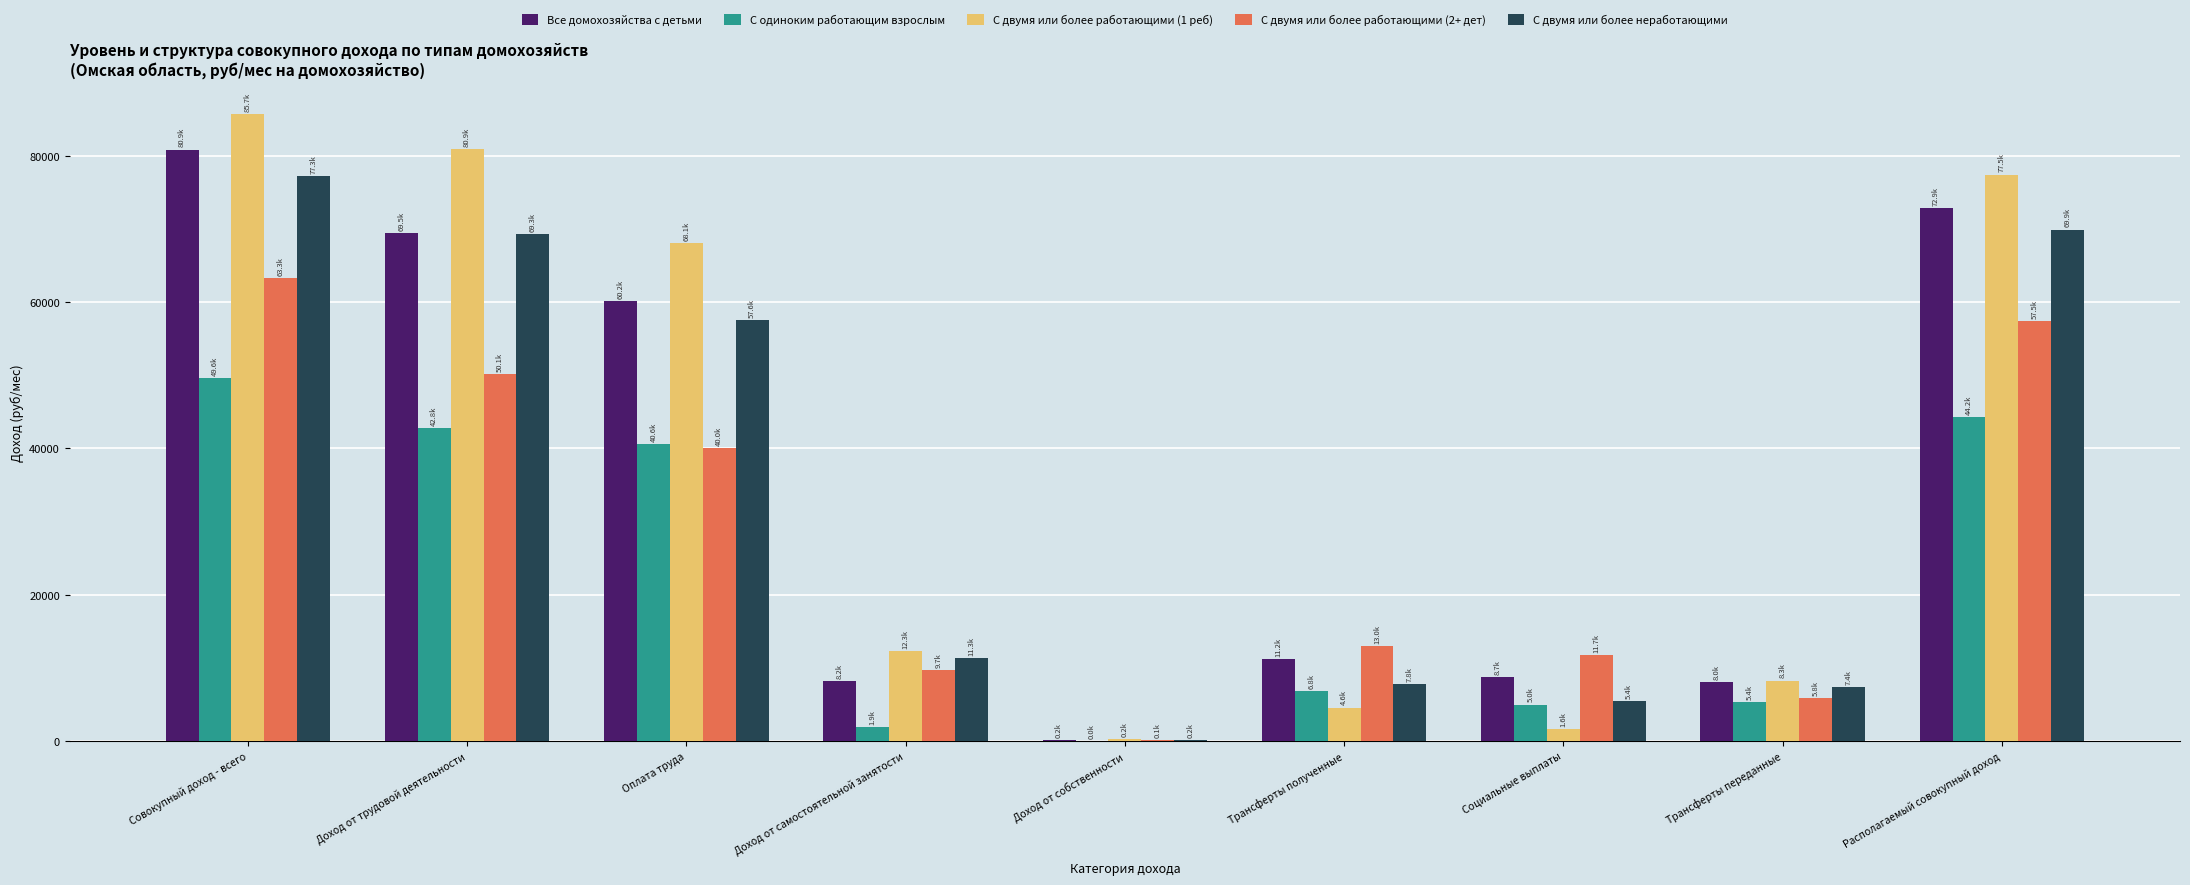

Which series has the widest spread of values?

С двумя или более работающими (1 реб)